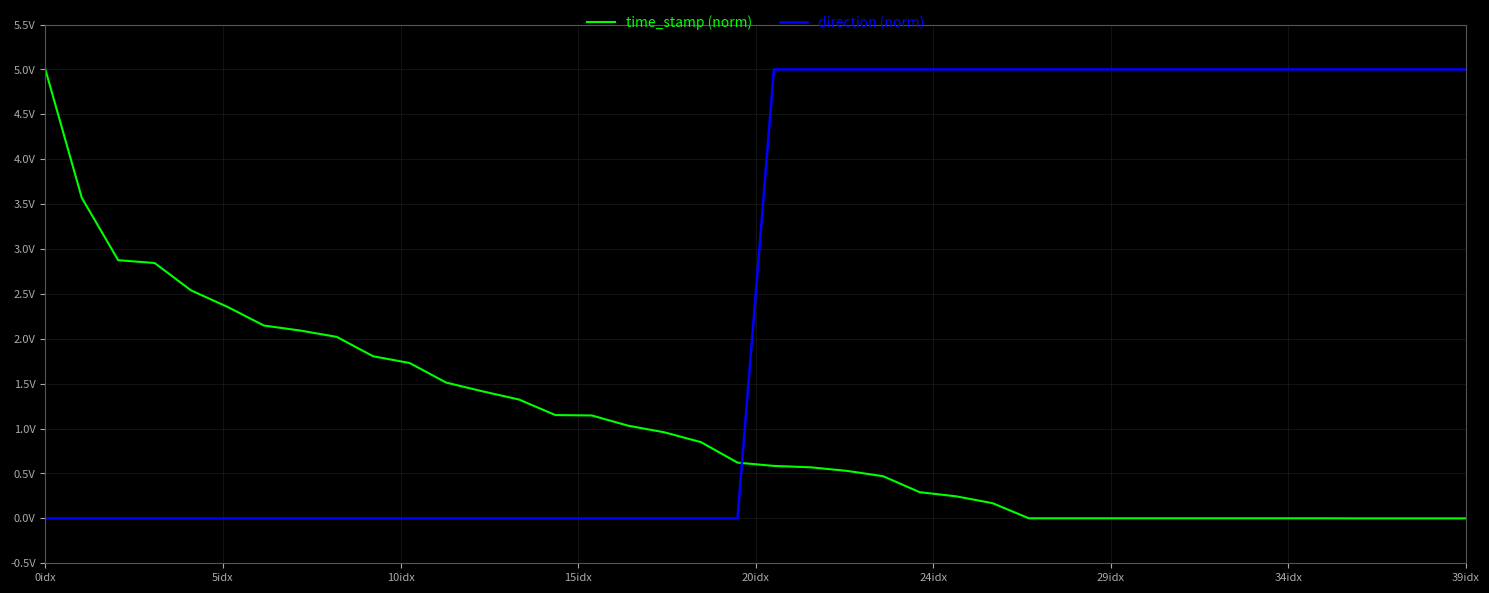

What is the greatest value displayed?

5.0